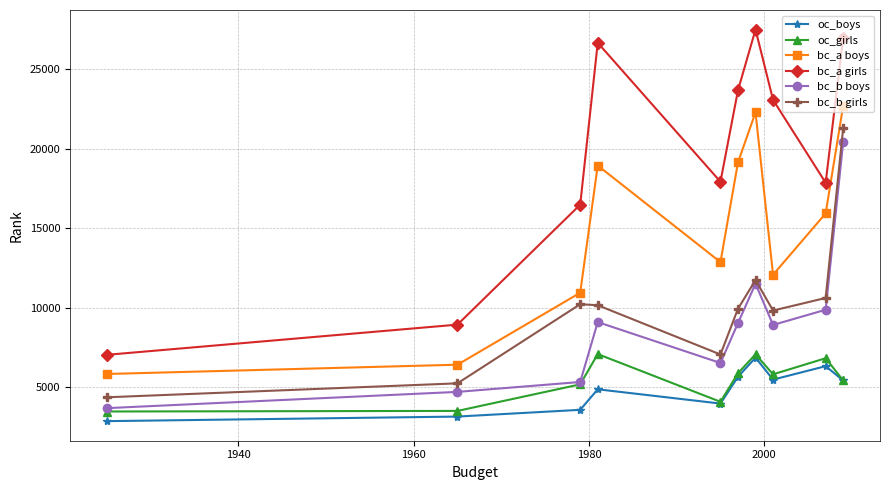

Which series has the largest total across all categories?

bc_a girls